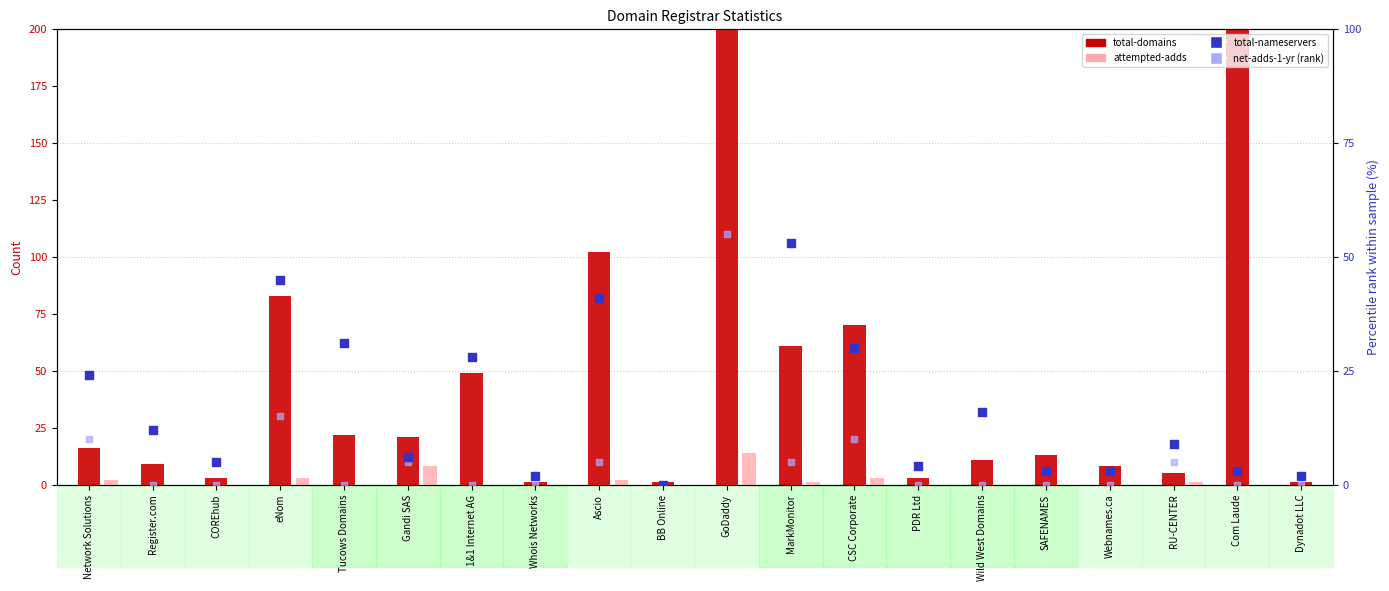

At how many categories does at least one series exceed 118?

2